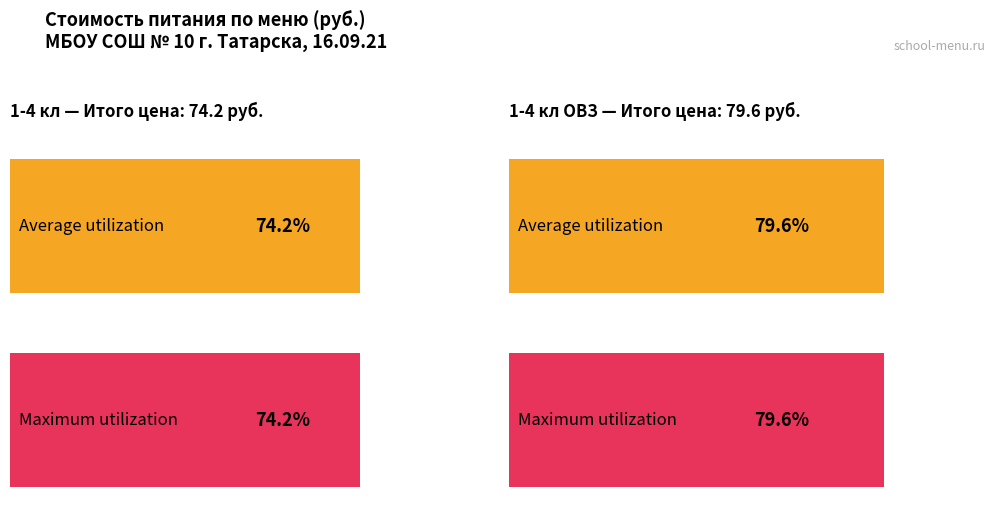

What is the average value of the Maximum utilization series?

76.9